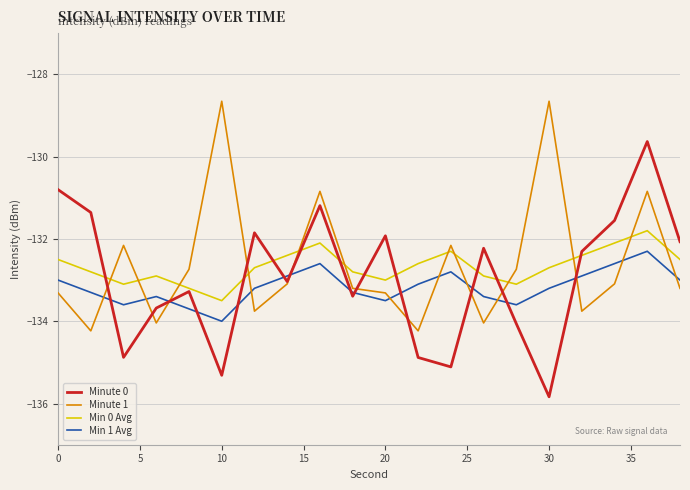

How many interior local valleys does the Minute 0 series have?

6